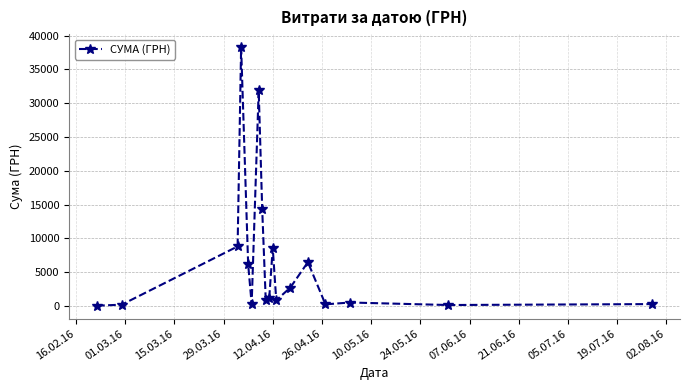

What is the average value?

6768.9